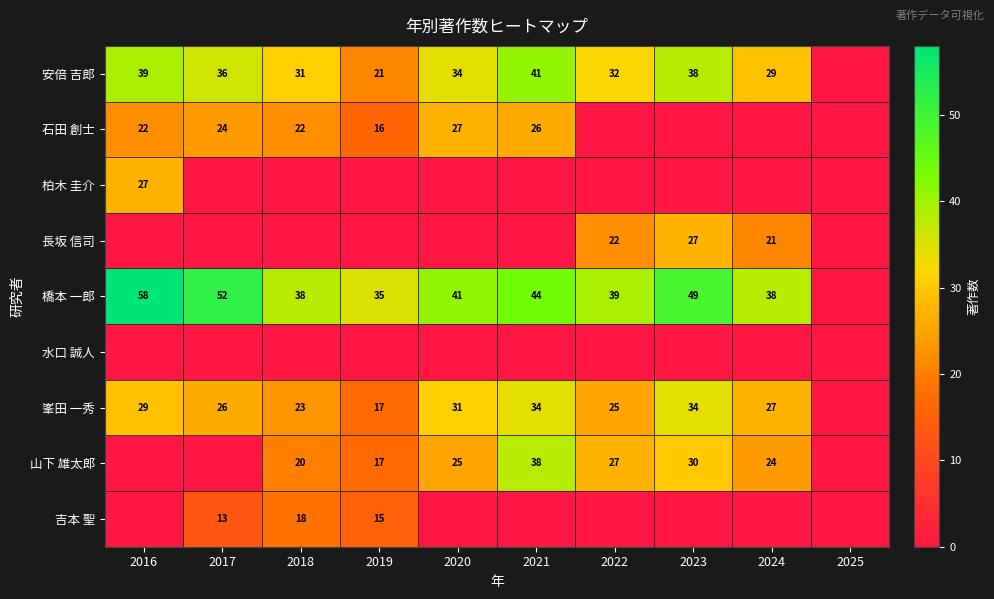

What is the sum of the 安倍 吉郎 values at 2022 and 2021?

73